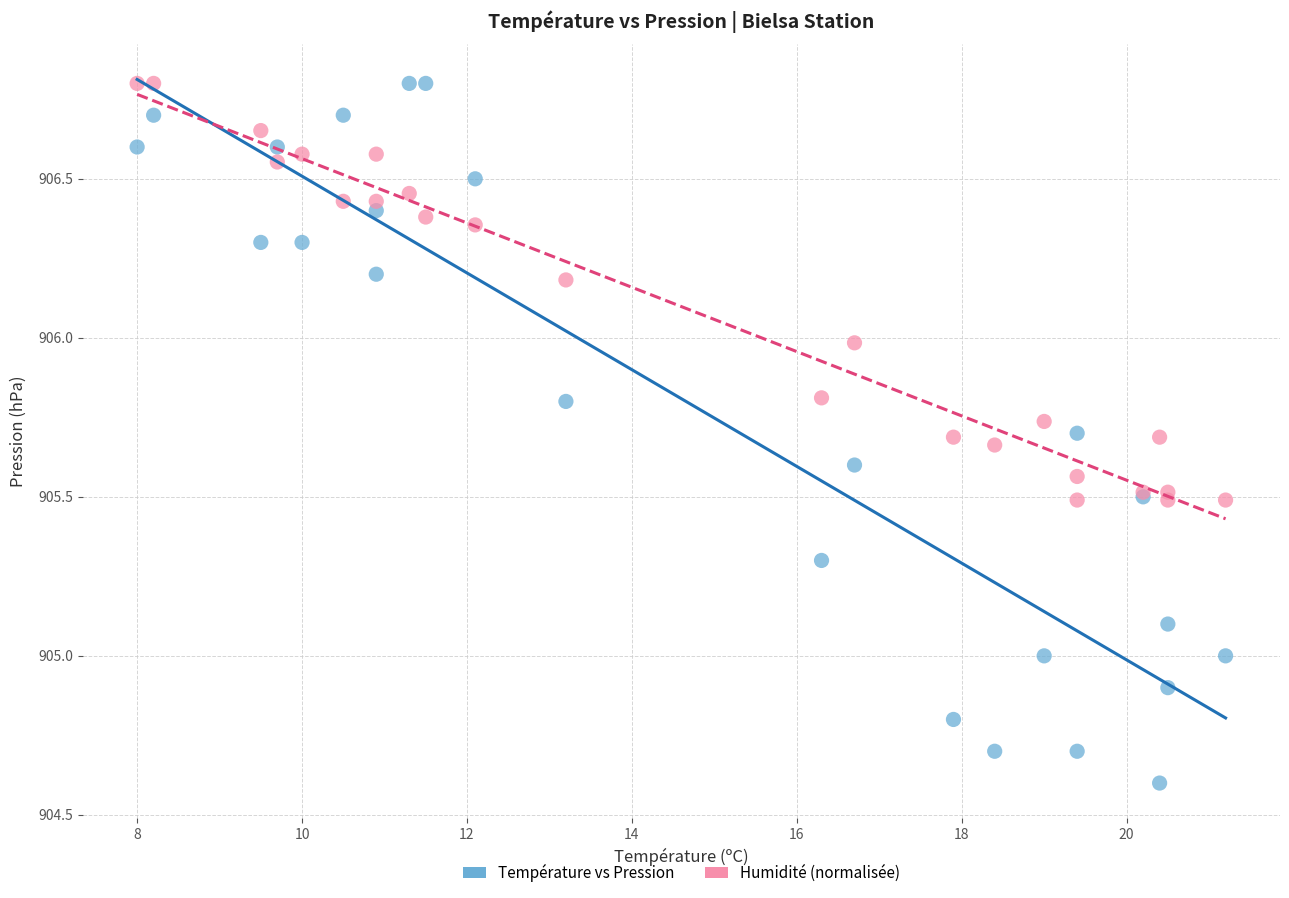

Which series has the widest spread of Y values?

Température vs Pression